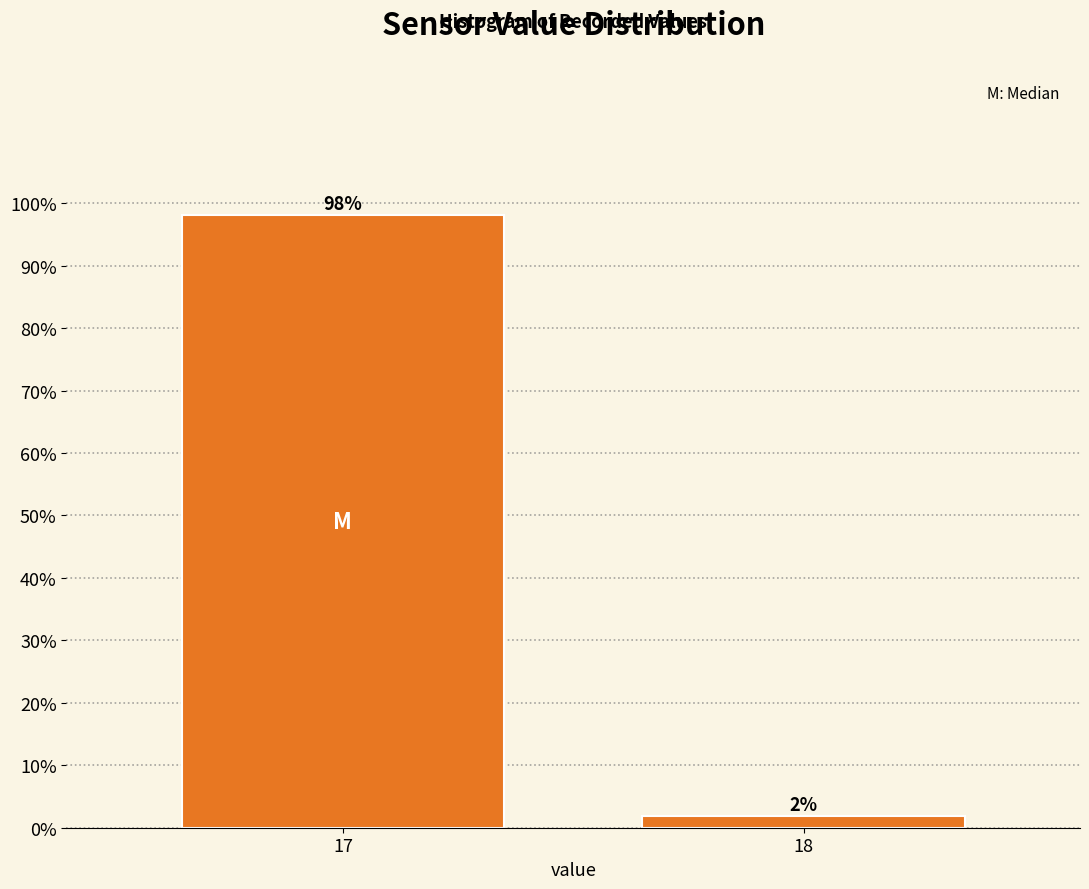

What is the value of the 1st bar from the left?

98.1